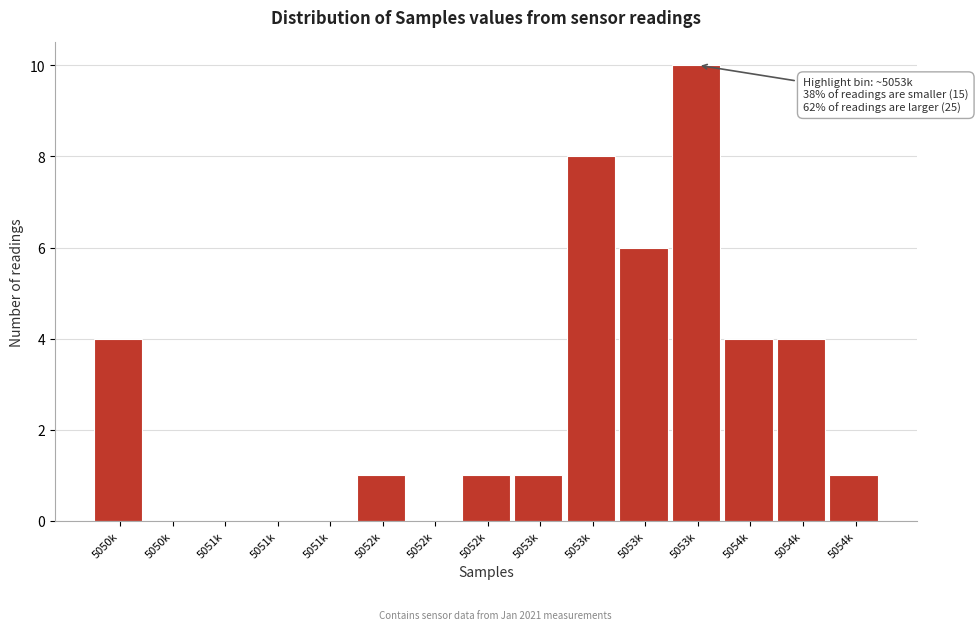

Are the bars horizontal?

No